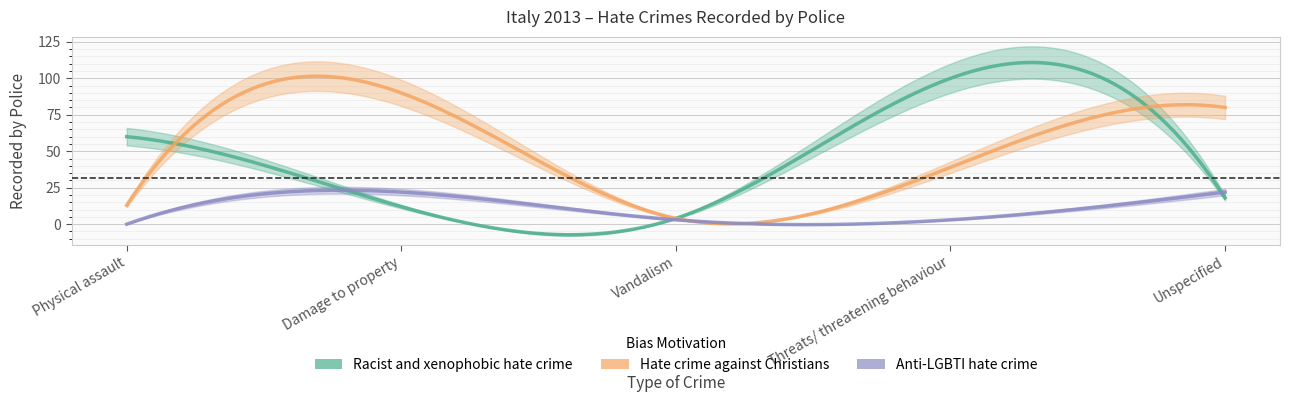

What is the sum of the Racist and xenophobic hate crime values at Threats/ threatening behaviour and Vandalism?

104